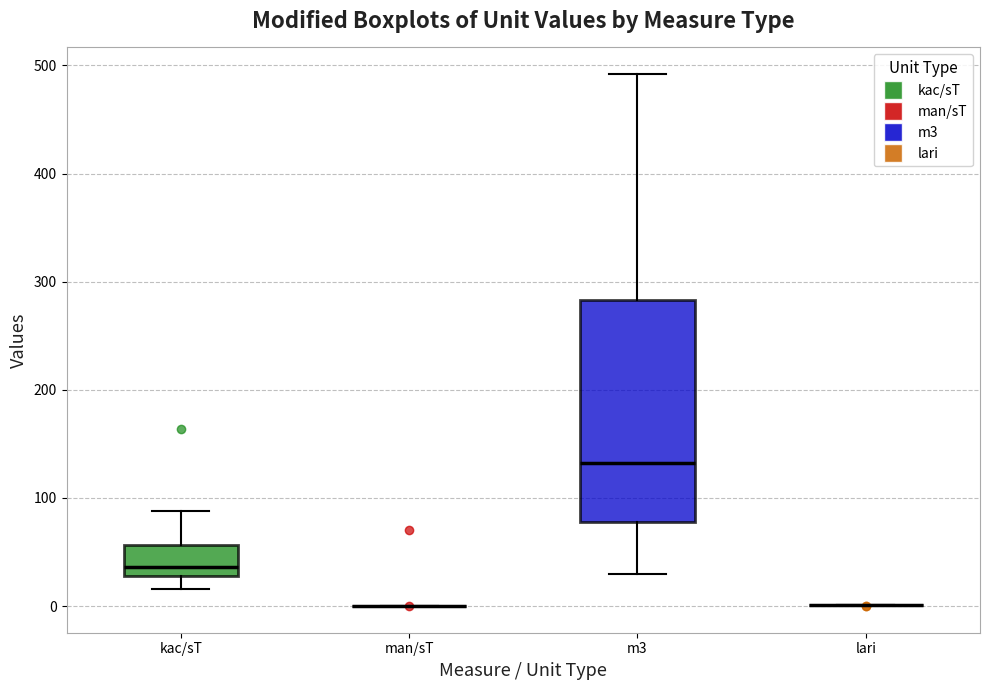

Which box is the tallest, from its lower edge to its upper edge?

m3